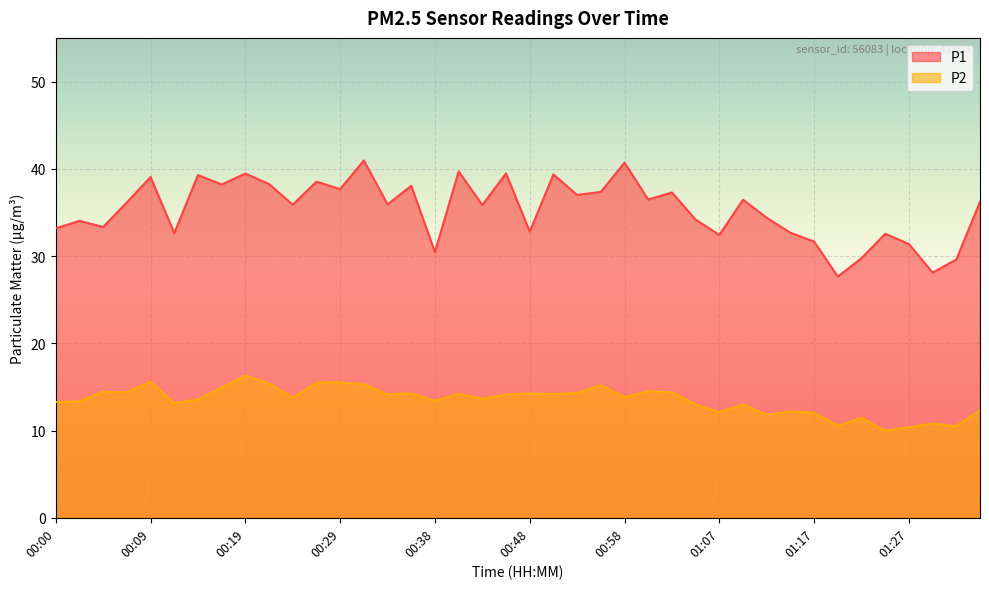

List the series in order of their overall mean, highest first.

P1, P2